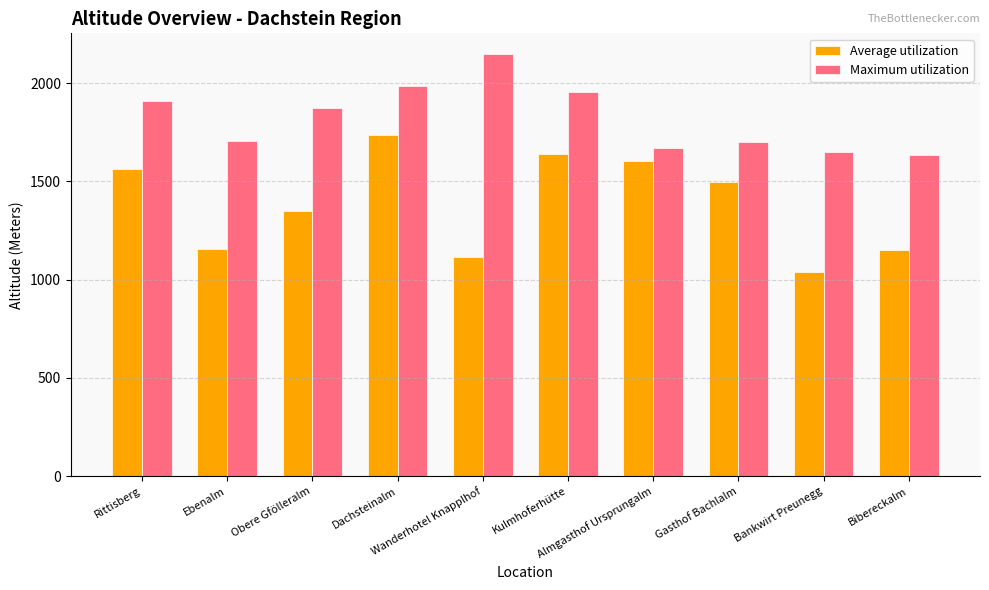

What is the average value of the Maximum utilization series?

1823